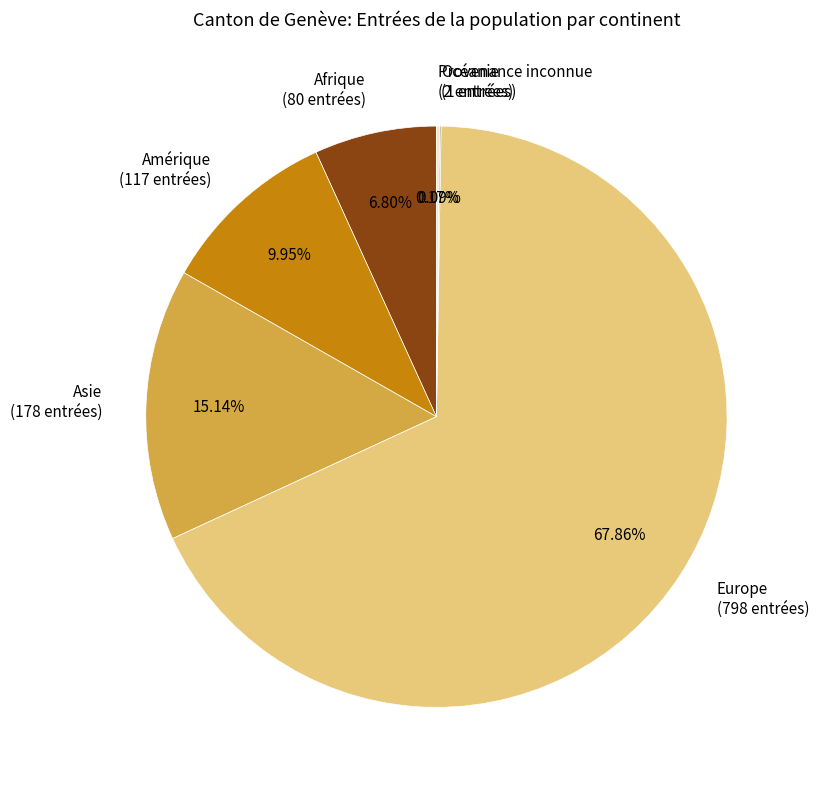

Do Amérique (117 entrées) and Afrique (80 entrées) together represent more than half of the pie?

No